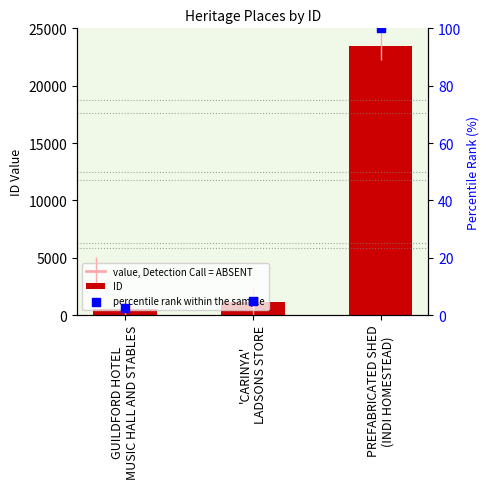

Which series contains the highest Y value?

ID